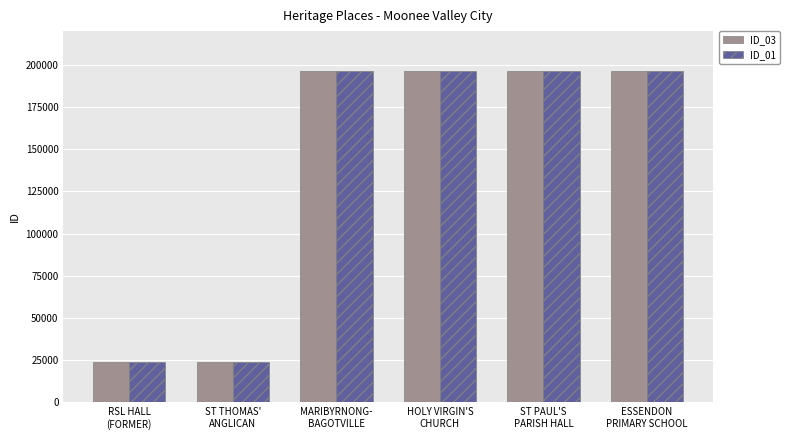

At how many categories does at least one series exceed 195309?

4